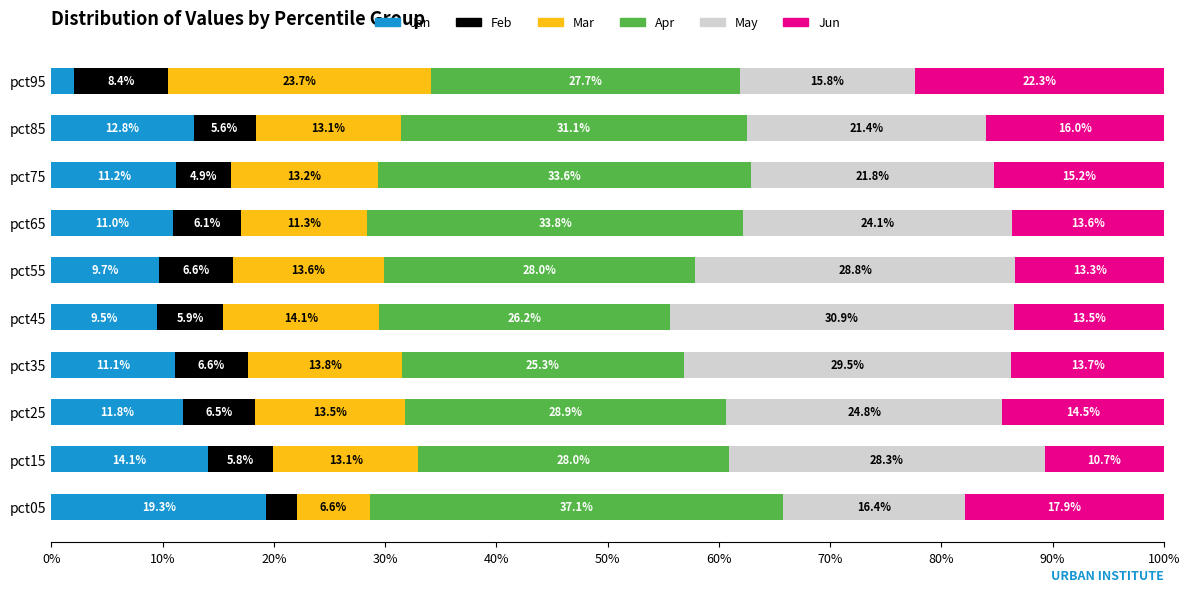

What is the total value across all series at pct15?

100.0